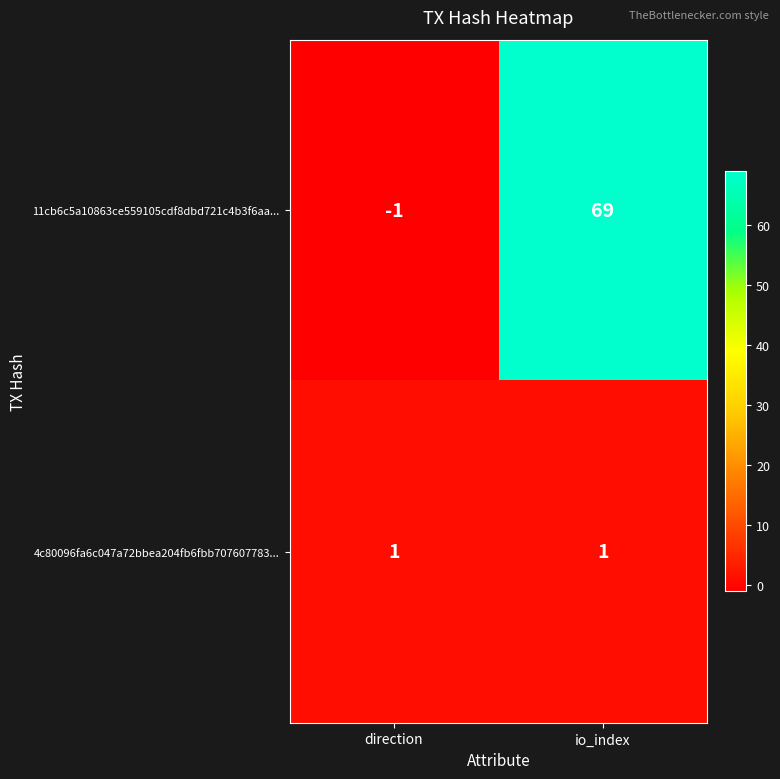

What is the average value of the 11cb6c5a10863ce559105cdf8dbd721c4b3f6aa... series?

34